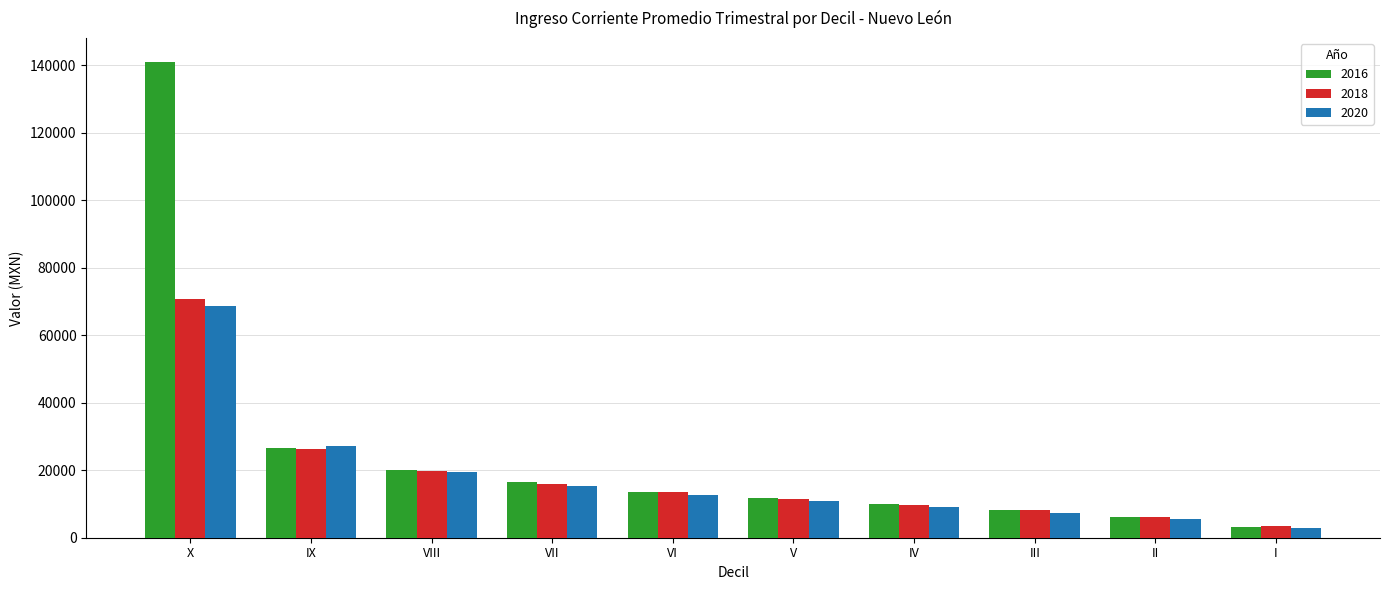

What is the value of the 2020 bar at the 5th from the left?

12777.4